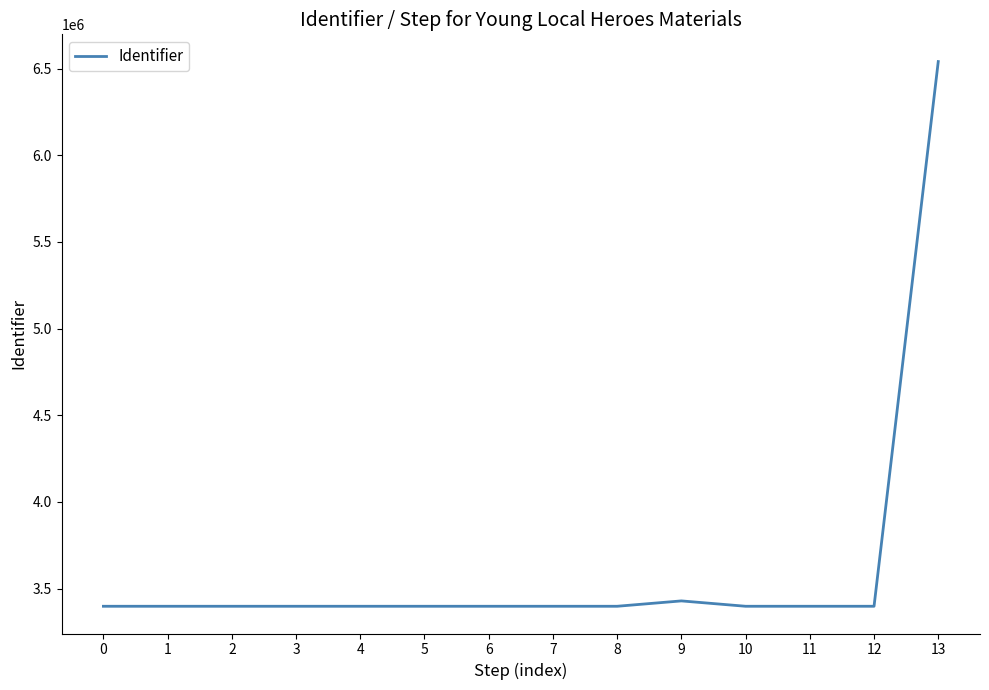

Approximately how many times larger is the value at 13 compared to 6?

1.9